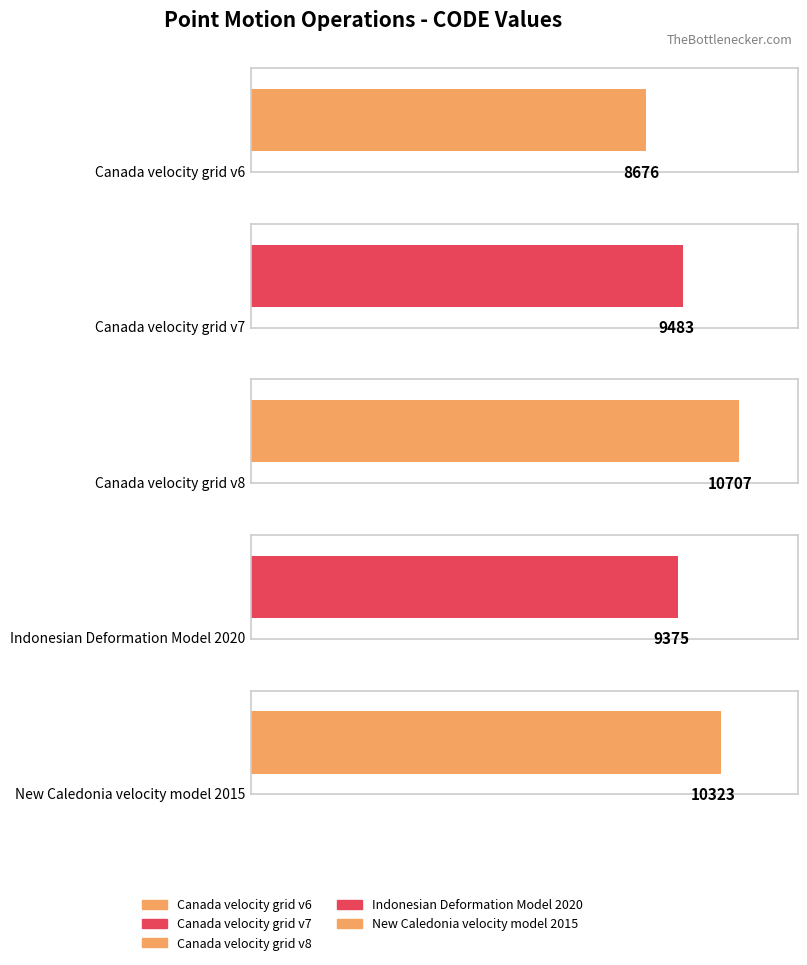

What is the sum of the values at Indonesian Deformation Model 2020 and Canada velocity grid v7?

18858